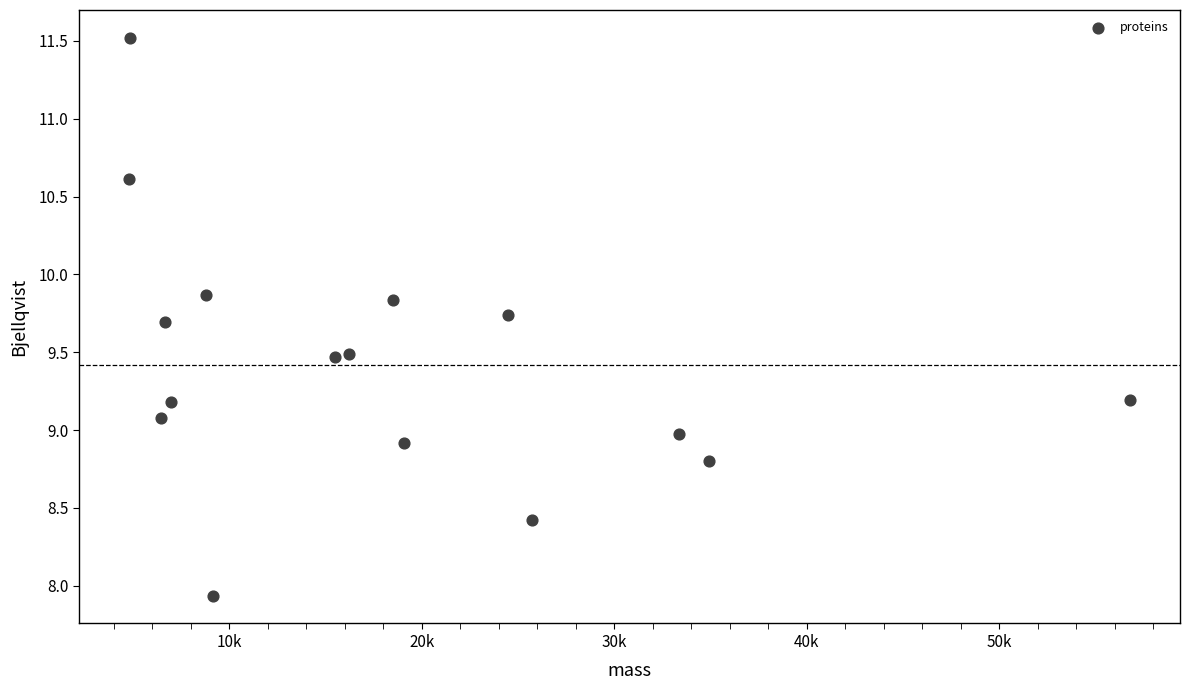

What is the range of Y values (max minus min)?

3.6